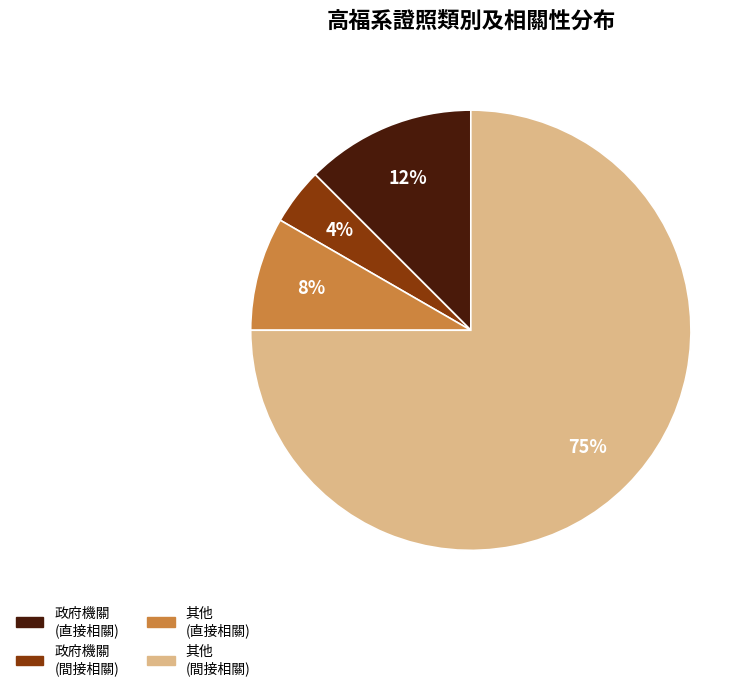

To the nearest percent, what is the average slice percentage?

25%